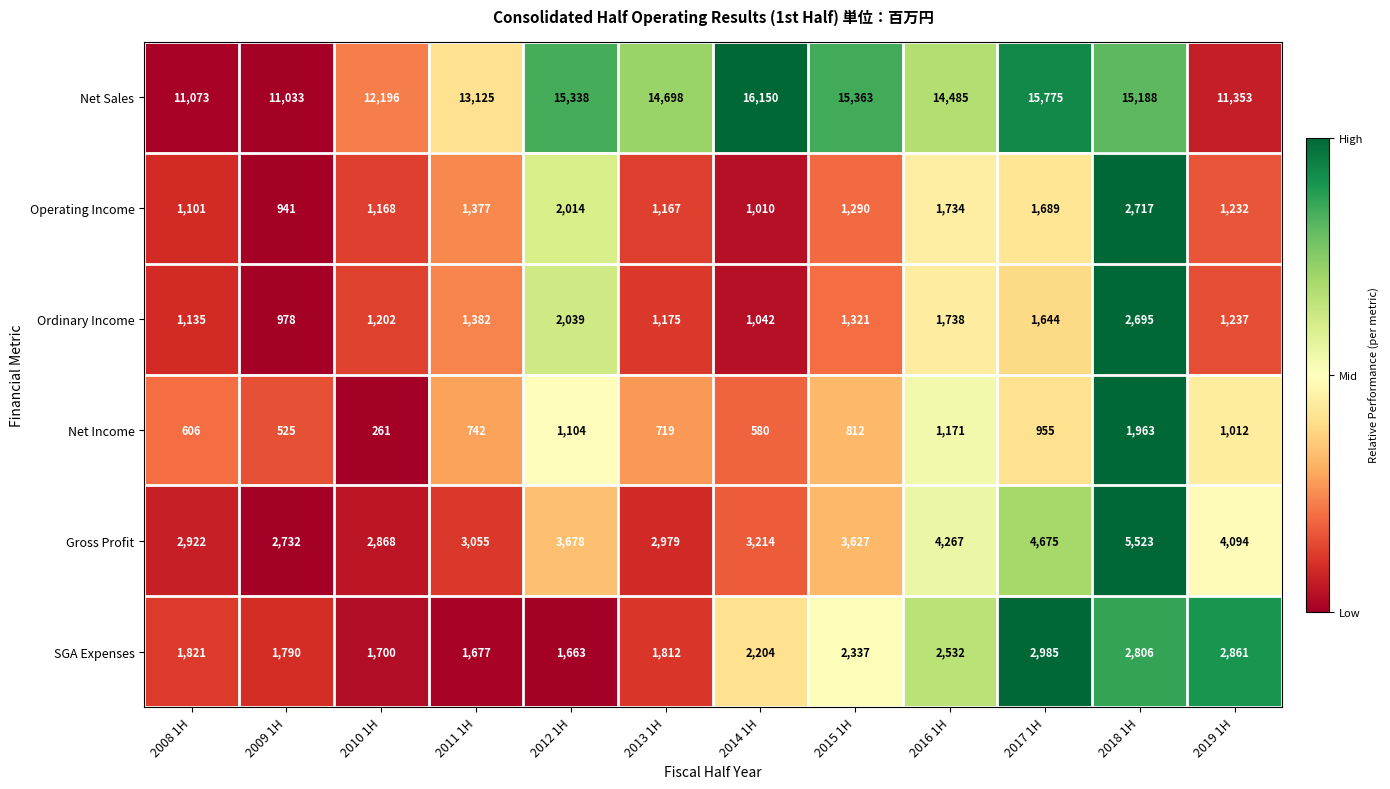

What is the maximum value shown in the chart?

16150